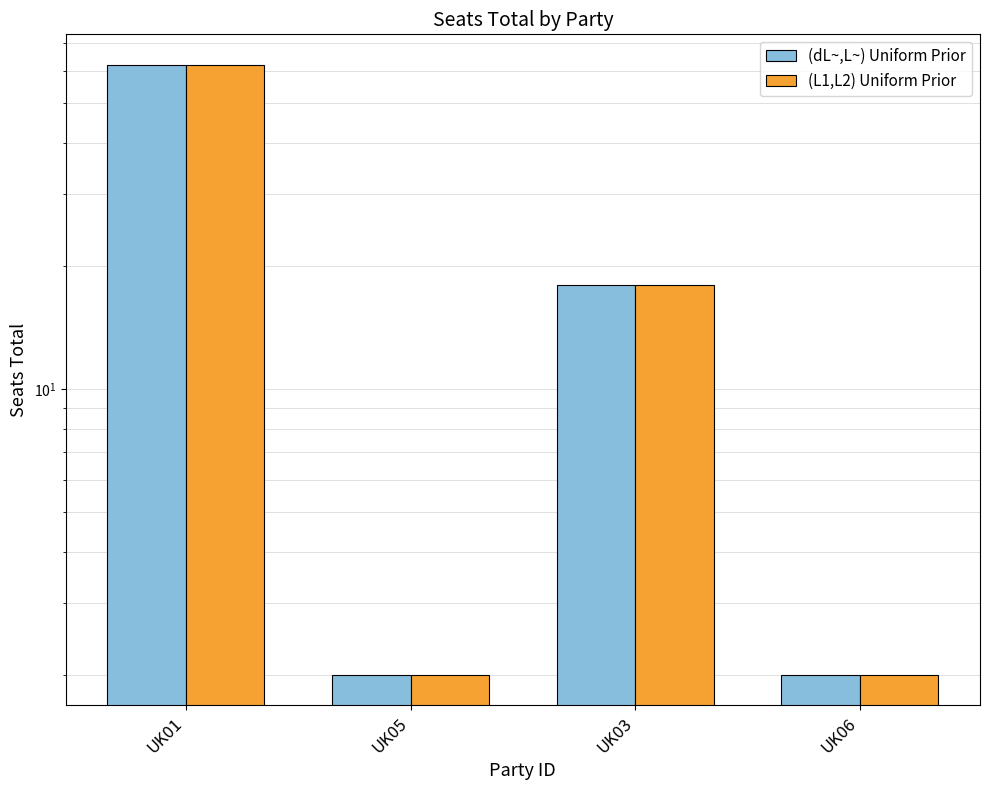

The value of (L1,L2) Uniform Prior at UK06 is 1. True or false?

False